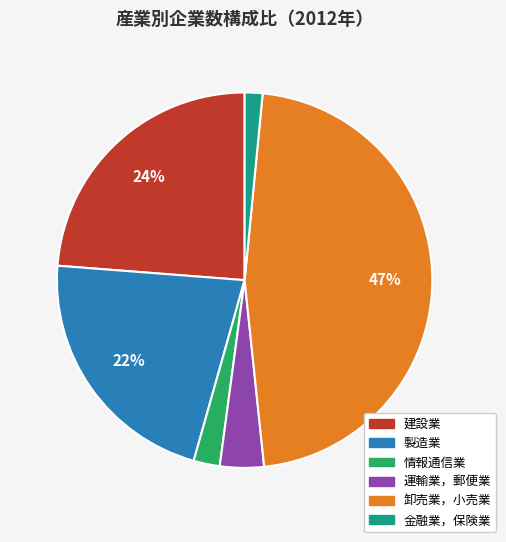

Which slice is the largest?

卸売業，小売業